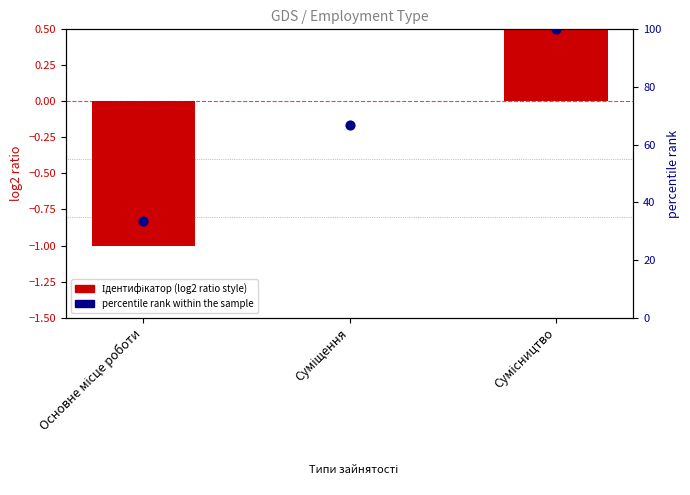

Is the value of Ідентифікатор (log2 ratio style) at Основне місце роботи greater than the value of percentile rank within the sample at Основне місце роботи?

No